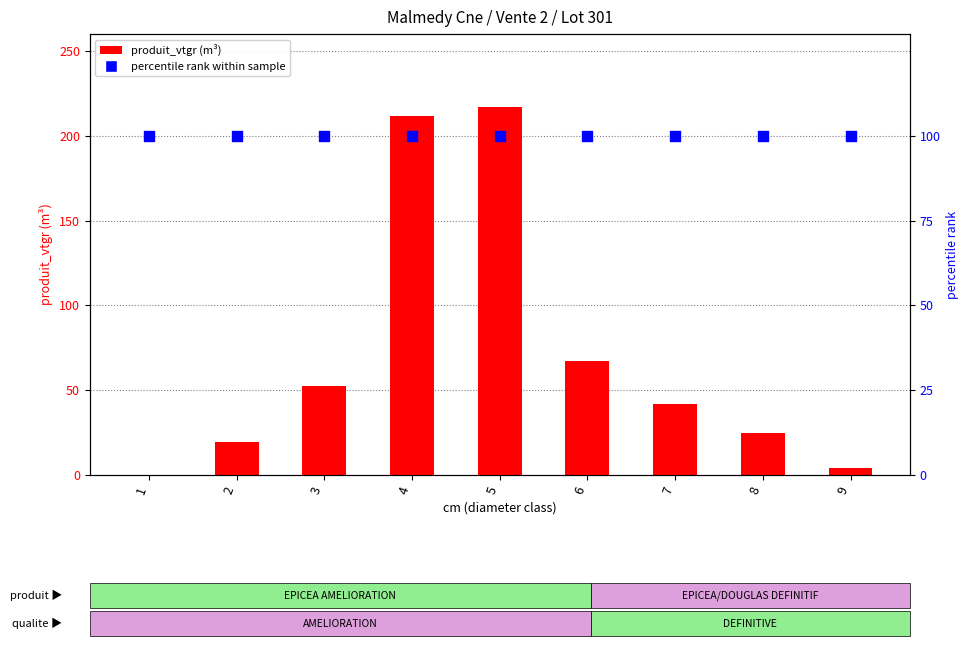

Which series reaches the maximum Y coordinate?

produit_vtgr (m³)